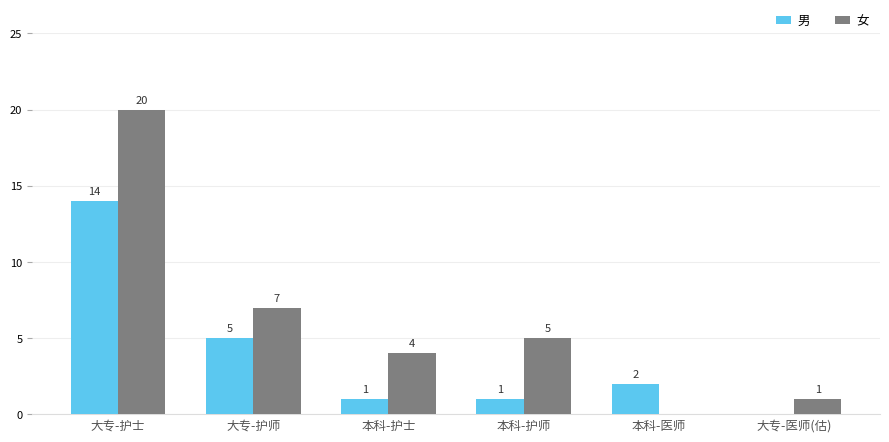

Does the chart contain stacked bars?

No